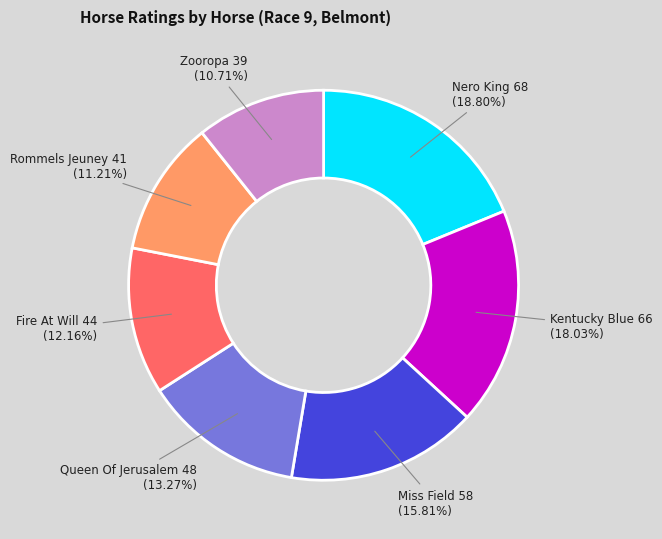

Rank the categories by value from highest to lowest.

Nero King, Kentucky Blue, Miss Field, Queen Of Jerusalem, Fire At Will, Rommels Jeuney, Zooropa